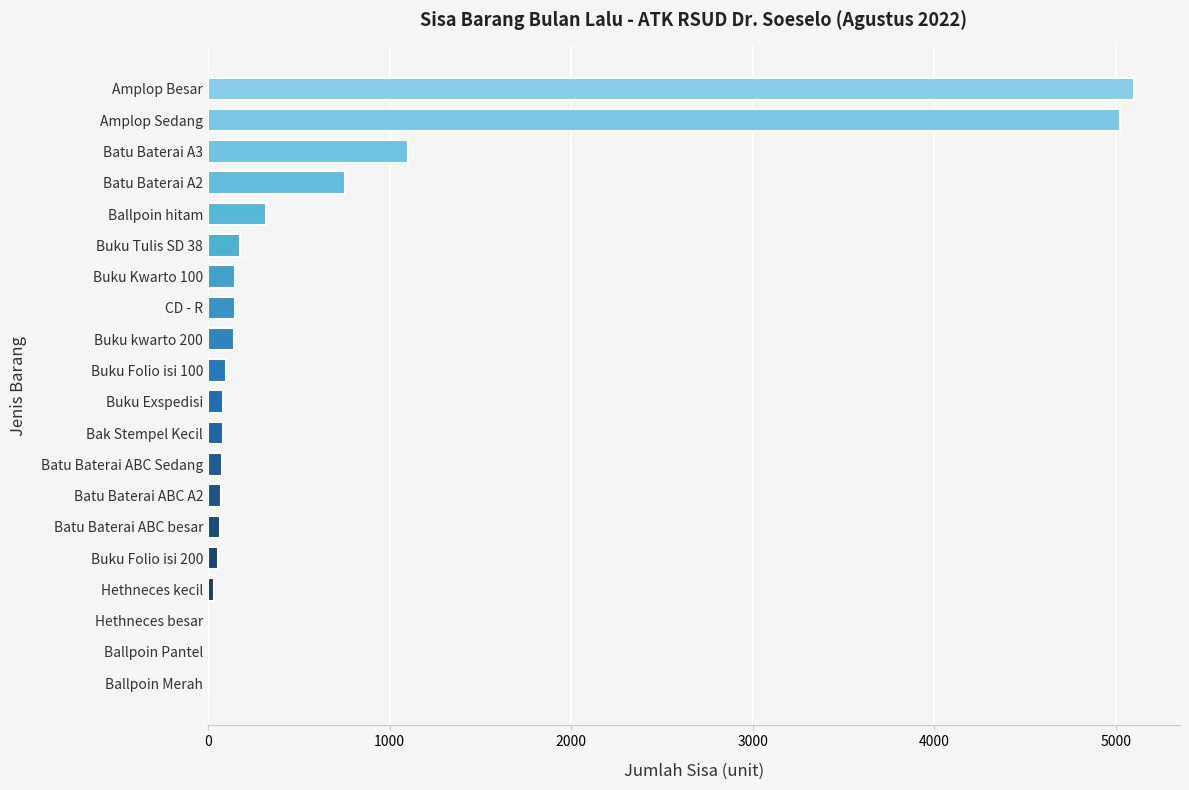

True or false: the data shows 2721 at Amplop Besar.

False